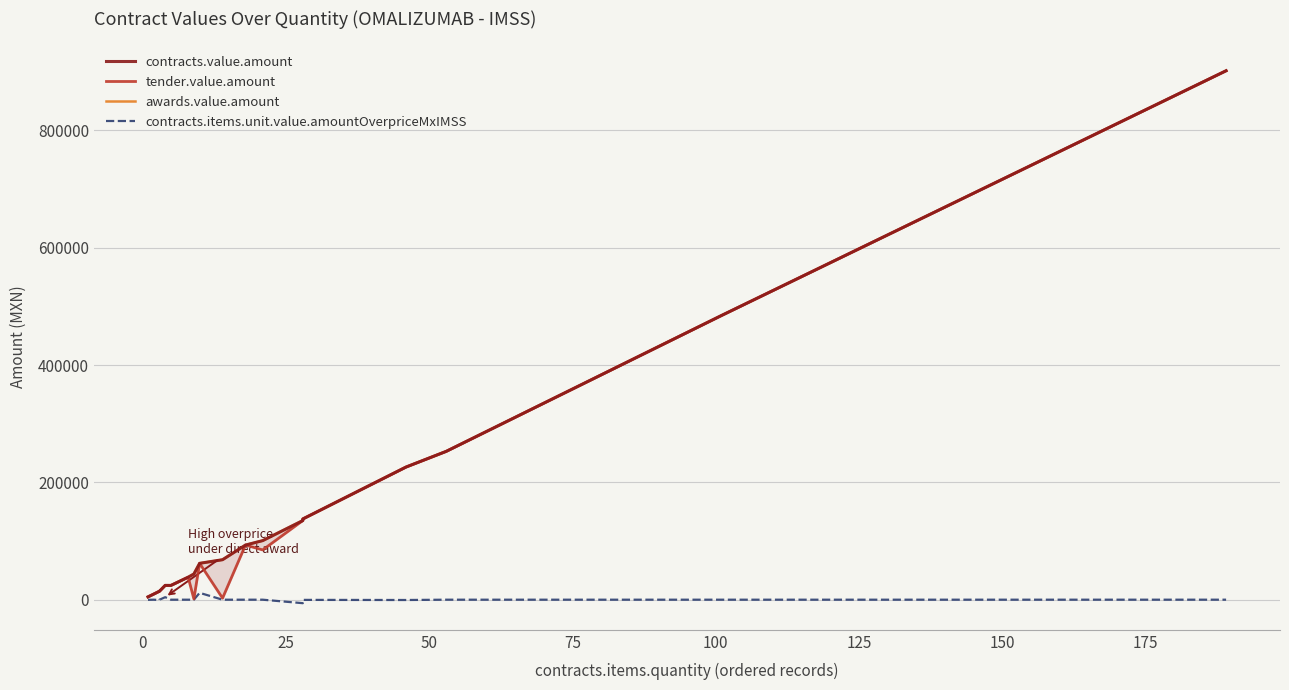

Reading left to right, transcribe all the data shown in this chart.

contracts.value.amount: 4820.0	9593.0	9593.0	14461.2	14389.6	24400.0	24351.6	38372.2	43832.9	62000.0	68184.5	93143.5	100726.9	134971.2	137659.2	137659.2	226154.4	252858.8	484448.5	901703.9
tender.value.amount: 4820.0	9593.0	9593.0	14461.2	14389.6	24400.0	24351.6	38372.2	1303.4	62000.0	2606.8	93143.5	84842.9	134971.2	137659.2	137659.2	226154.4	252858.8	484448.5	901703.9
awards.value.amount: 4820.0	9593.0	9593.0	14461.2	14389.6	24400.0	24351.6	38372.2	43832.9	62000.0	68184.5	93143.5	100726.9	134971.2	137659.2	137659.2	226154.4	252858.8	484448.5	901703.9
contracts.items.unit.value.amountOverpriceMxIMSS: -212.9	-0.0	-0.0	-637.5	-0.0	4268.4	0.0	-0.0	0.0	11671.1	0.0	-0.0	-0.0	-5949.6	-314.2	-314.2	-516.2	0.0	-2.0	14.8